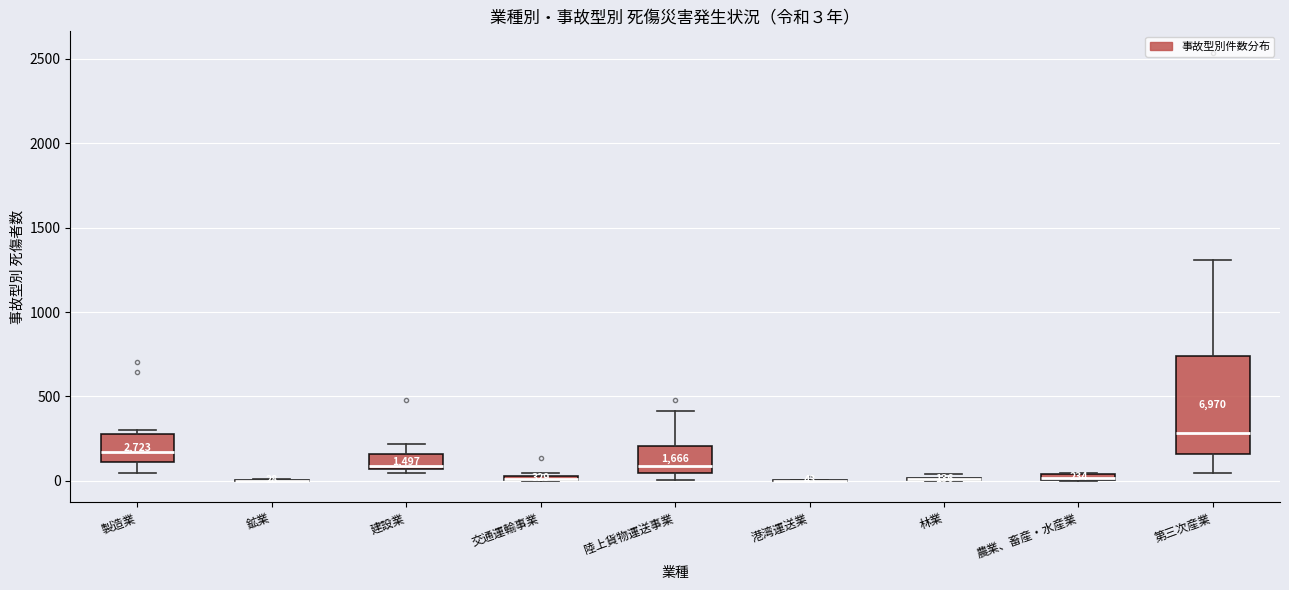

Comparing the boxes themselves (not the whiskers), which one is the tallest?

第三次産業